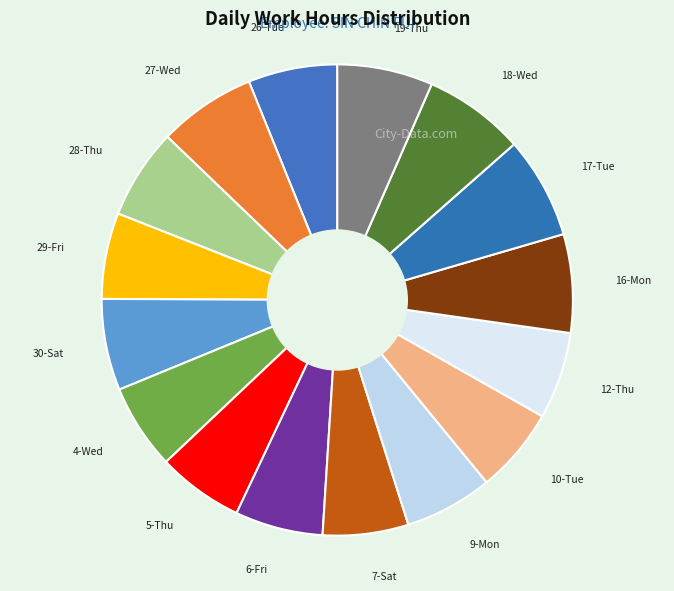

Is it true that 9-Mon is 6% of the pie?

True